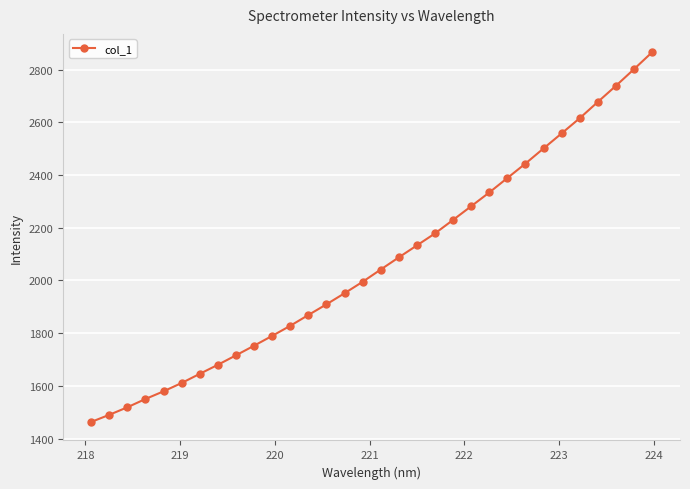

What is the sum of all values?

66213.6